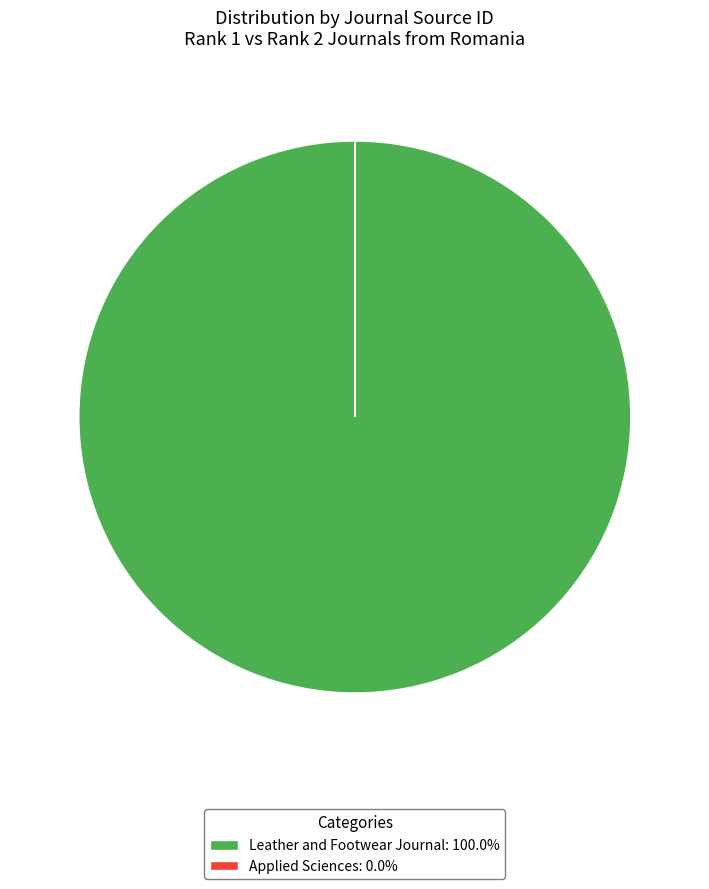

Is Leather and Footwear Journal: 100.0% the majority of the pie?

Yes